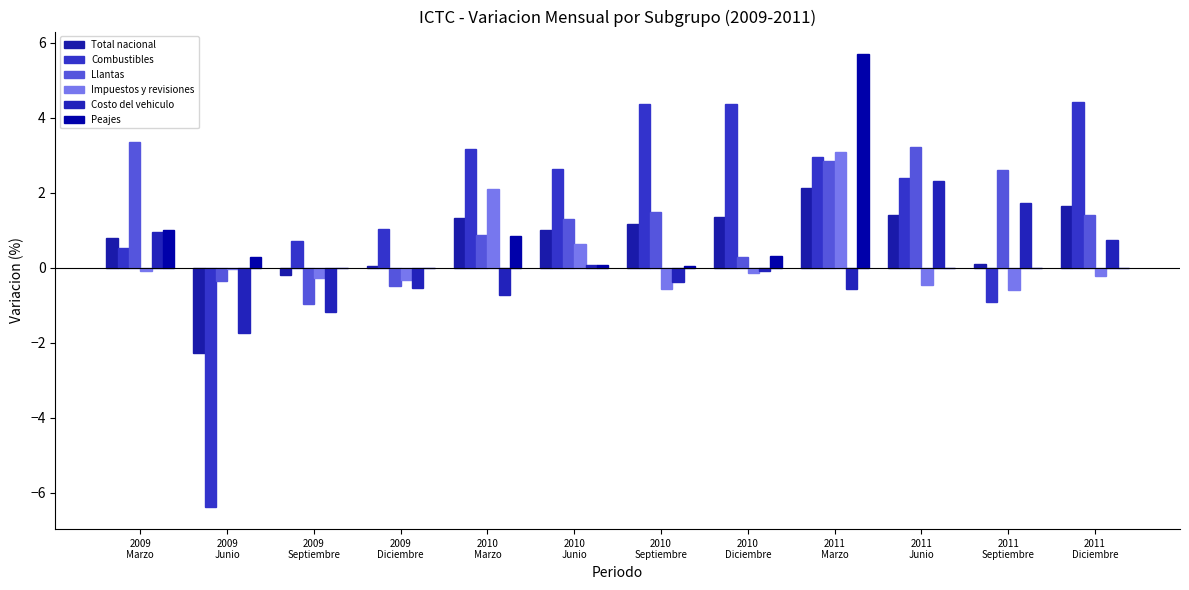

The Impuestos y revisiones series shows -0.6 at 2010
Septiembre. True or false?

True